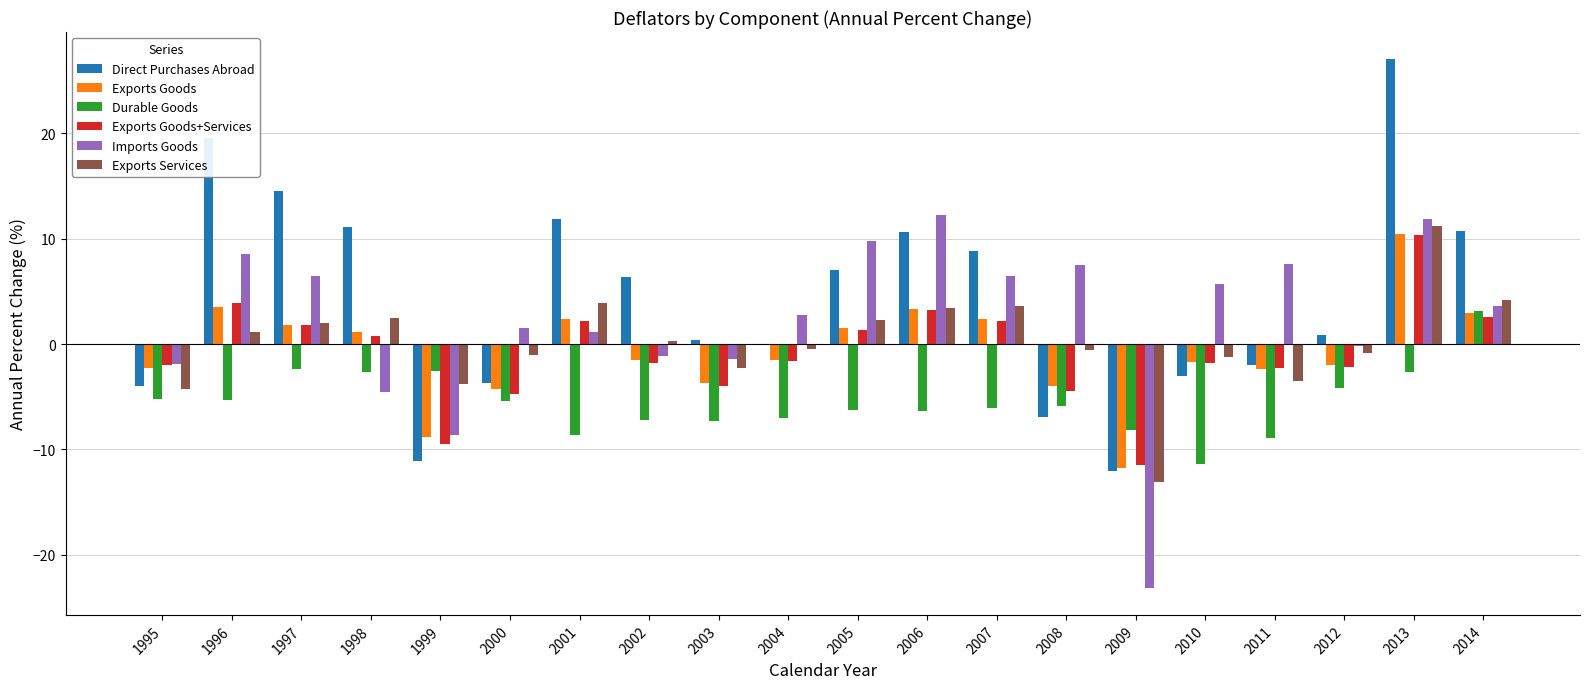

What value does the Exports Services series have at 1996?

1.1